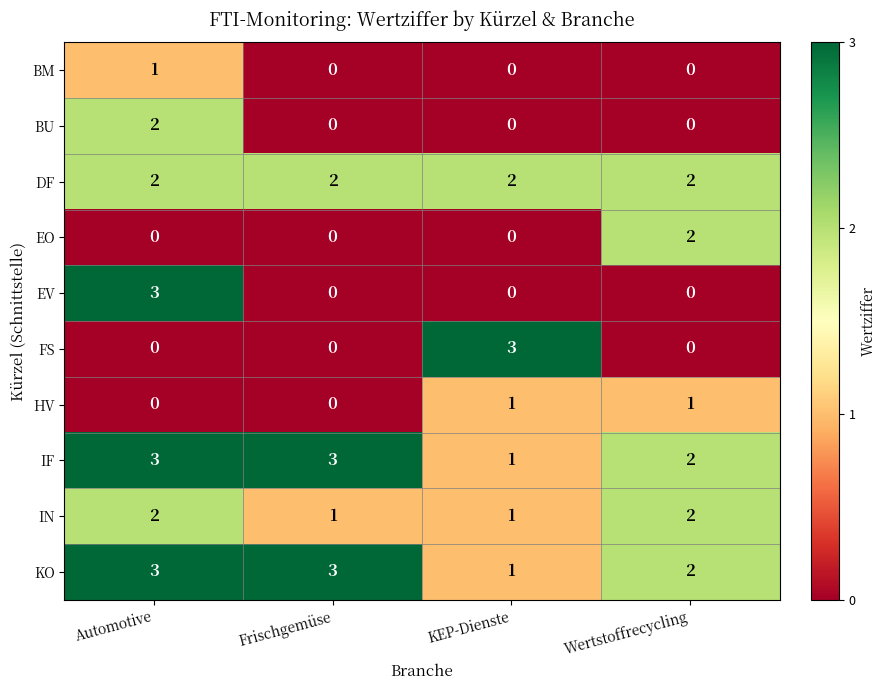

What is the difference between the maximum and minimum values in the FS series?

3